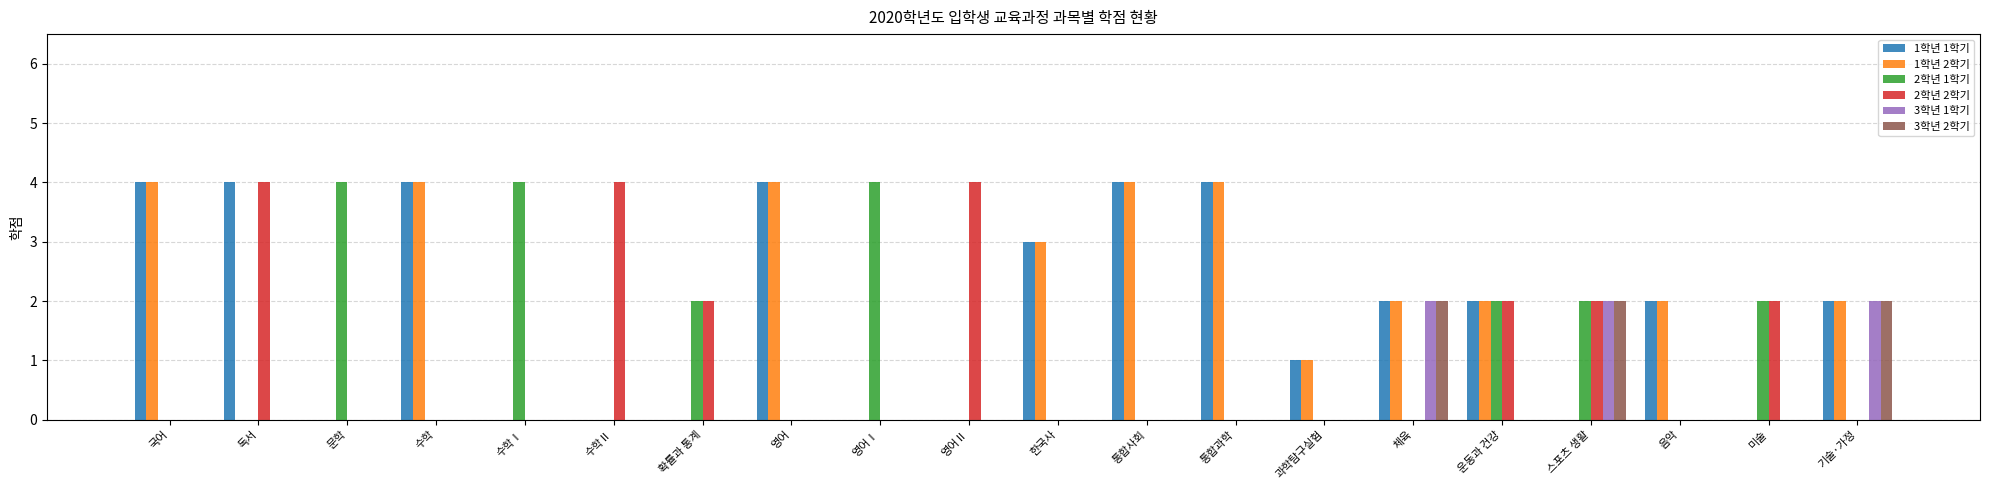

Reading left to right, transcribe all the data shown in this chart.

1학년 1학기: 국어=4	독서=4	문학=0	수학=4	수학Ⅰ=0	수학Ⅱ=0	확률과 통계=0	영어=4	영어Ⅰ=0	영어Ⅱ=0	한국사=3	통합사회=4	통합과학=4	과학탐구실험=1	체육=2	운동과 건강=2	스포츠 생활=0	음악=2	미술=0	기술·가정=2
1학년 2학기: 국어=4	독서=0	문학=0	수학=4	수학Ⅰ=0	수학Ⅱ=0	확률과 통계=0	영어=4	영어Ⅰ=0	영어Ⅱ=0	한국사=3	통합사회=4	통합과학=4	과학탐구실험=1	체육=2	운동과 건강=2	스포츠 생활=0	음악=2	미술=0	기술·가정=2
2학년 1학기: 국어=0	독서=0	문학=4	수학=0	수학Ⅰ=4	수학Ⅱ=0	확률과 통계=2	영어=0	영어Ⅰ=4	영어Ⅱ=0	한국사=0	통합사회=0	통합과학=0	과학탐구실험=0	체육=0	운동과 건강=2	스포츠 생활=2	음악=0	미술=2	기술·가정=0
2학년 2학기: 국어=0	독서=4	문학=0	수학=0	수학Ⅰ=0	수학Ⅱ=4	확률과 통계=2	영어=0	영어Ⅰ=0	영어Ⅱ=4	한국사=0	통합사회=0	통합과학=0	과학탐구실험=0	체육=0	운동과 건강=2	스포츠 생활=2	음악=0	미술=2	기술·가정=0
3학년 1학기: 국어=0	독서=0	문학=0	수학=0	수학Ⅰ=0	수학Ⅱ=0	확률과 통계=0	영어=0	영어Ⅰ=0	영어Ⅱ=0	한국사=0	통합사회=0	통합과학=0	과학탐구실험=0	체육=2	운동과 건강=0	스포츠 생활=2	음악=0	미술=0	기술·가정=2
3학년 2학기: 국어=0	독서=0	문학=0	수학=0	수학Ⅰ=0	수학Ⅱ=0	확률과 통계=0	영어=0	영어Ⅰ=0	영어Ⅱ=0	한국사=0	통합사회=0	통합과학=0	과학탐구실험=0	체육=2	운동과 건강=0	스포츠 생활=2	음악=0	미술=0	기술·가정=2